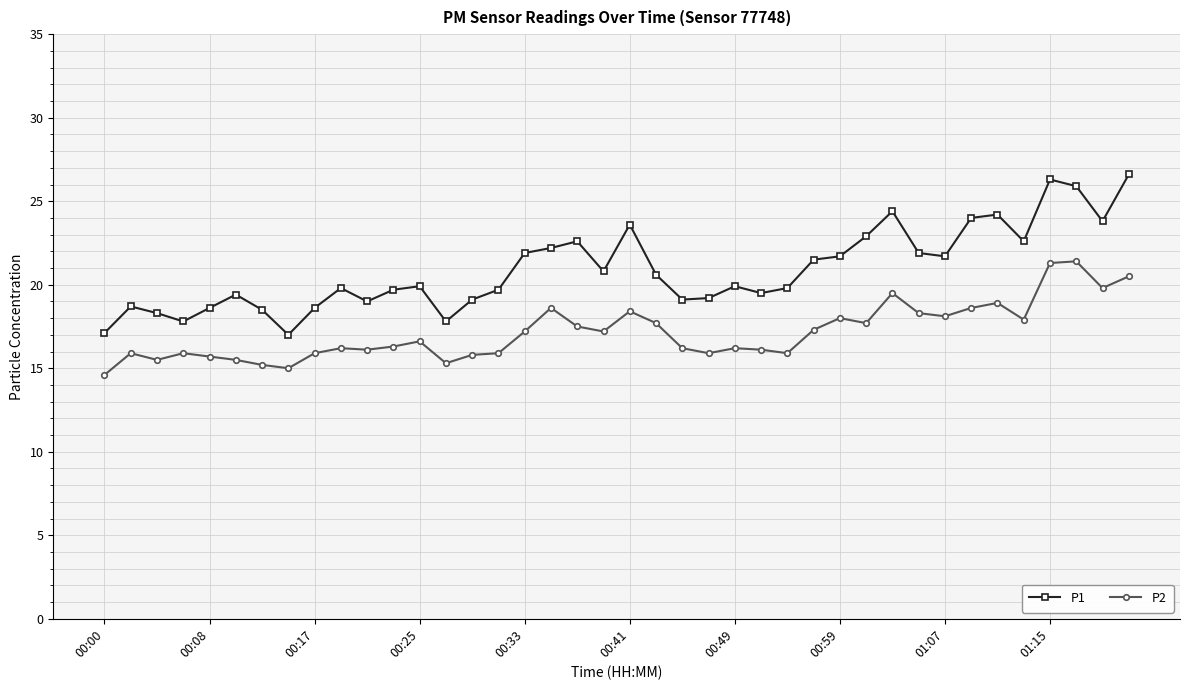

True or false: P2 and P1 intersect in this chart.

False